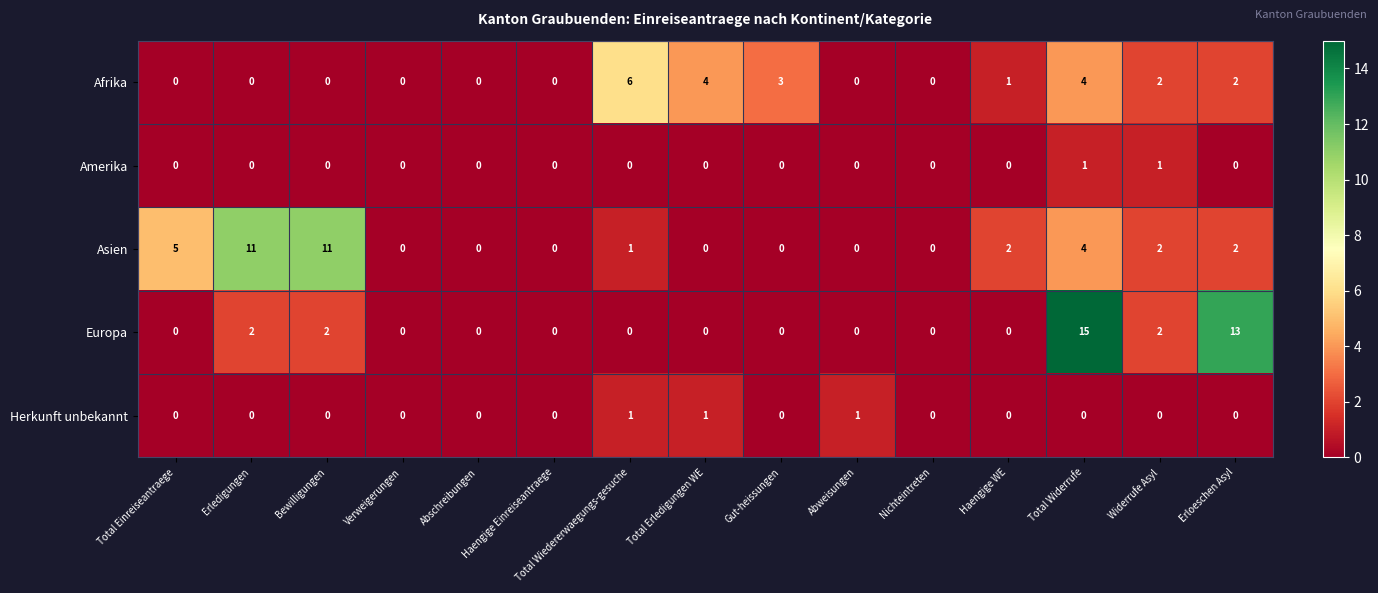

At which category is the sum across all series the highest?

Total Widerrufe